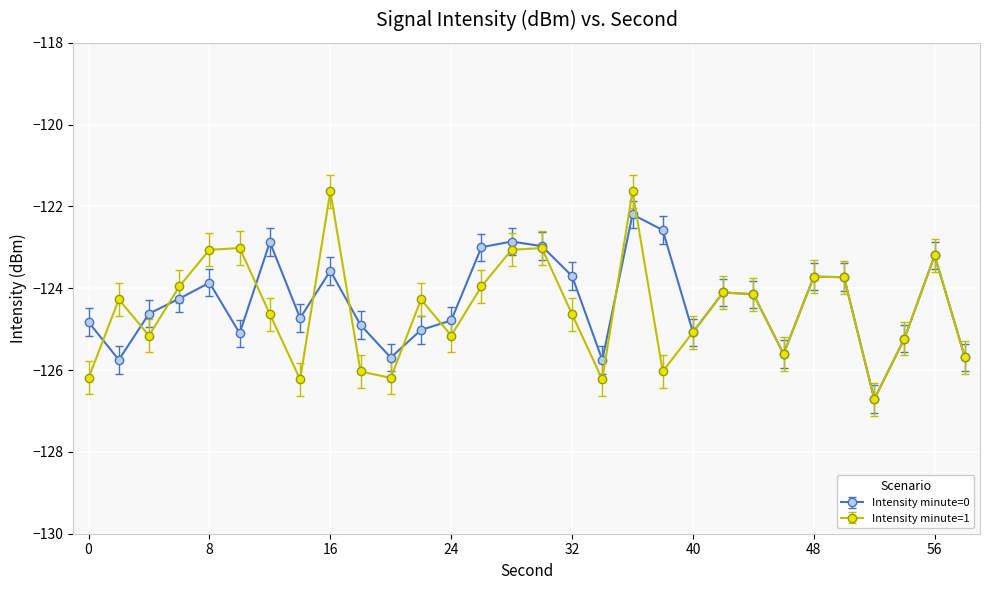

What is the value of the Intensity minute=1 point at the 16th from the left?

-123.0